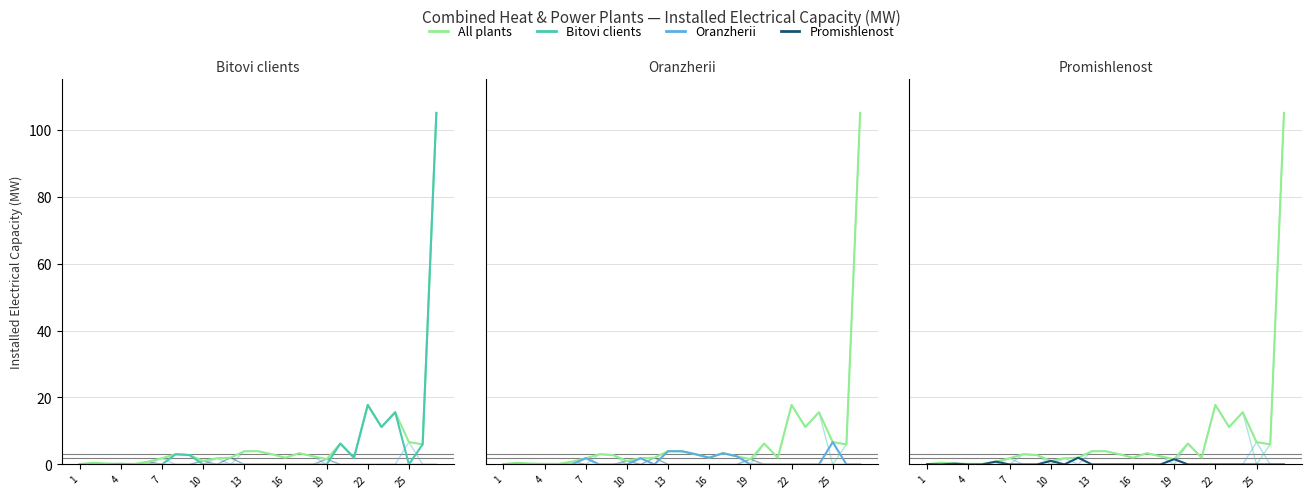

Which series changed the most between 14 and 22?

Bitovi clients